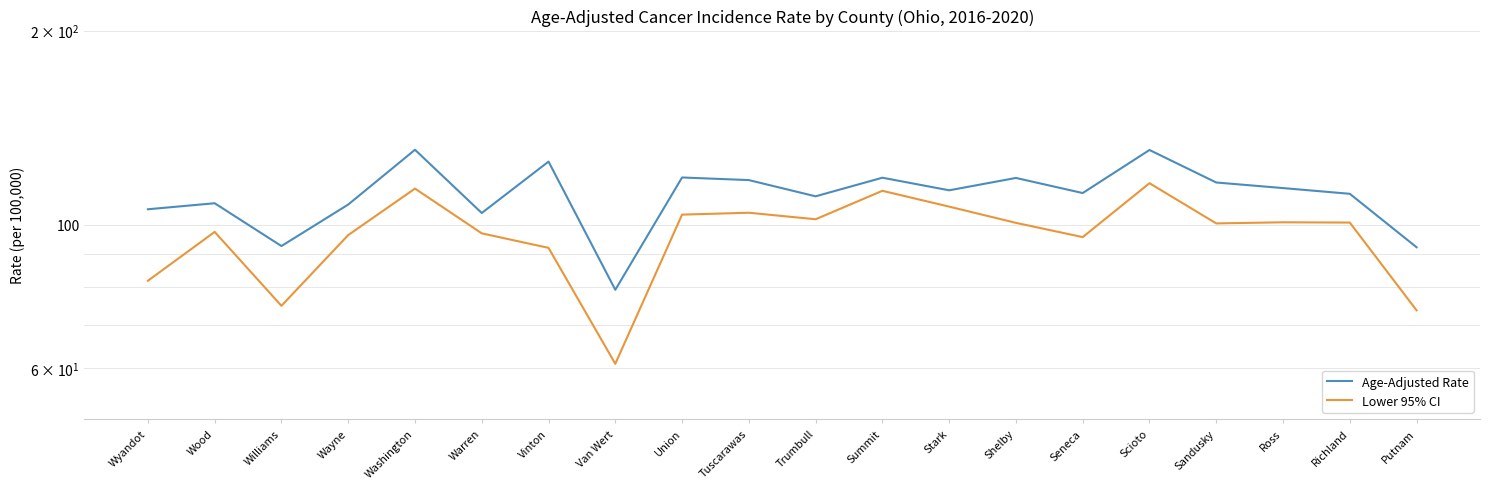

Which series changed the most between Washington and Scioto?

Lower 95% CI